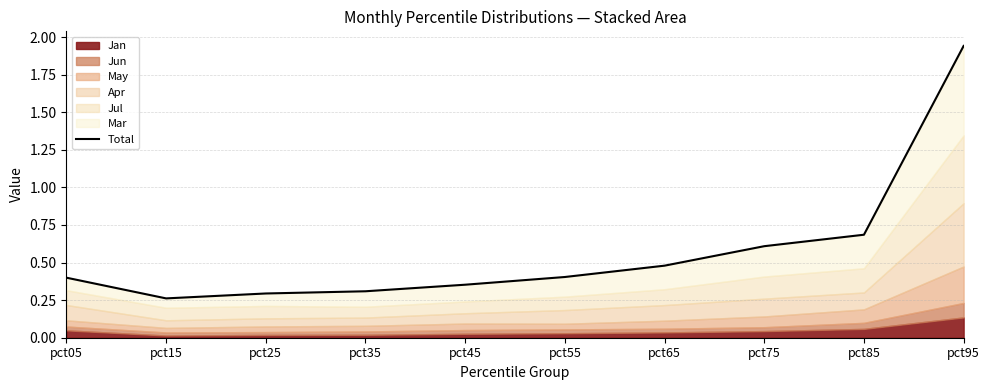

What is the change in value from pct05 to pct95?

+1.5